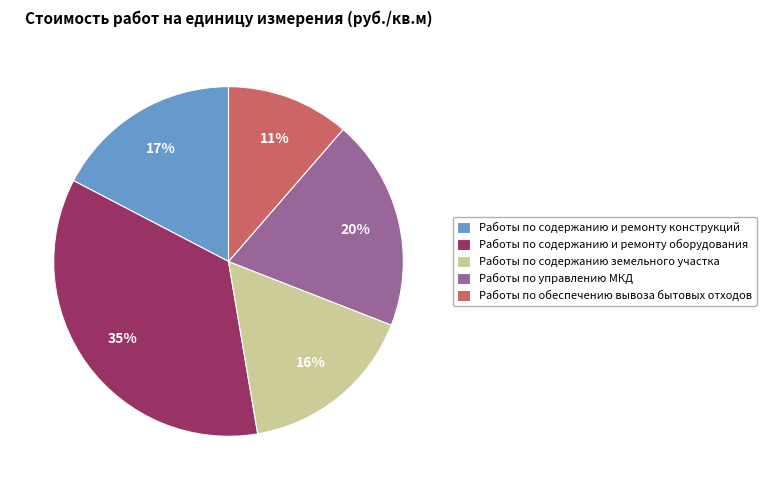

Rank the categories by value from highest to lowest.

Работы по содержанию и ремонту оборудования, Работы по управлению МКД, Работы по содержанию и ремонту конструкций, Работы по содержанию земельного участка, Работы по обеспечению вывоза бытовых отходов